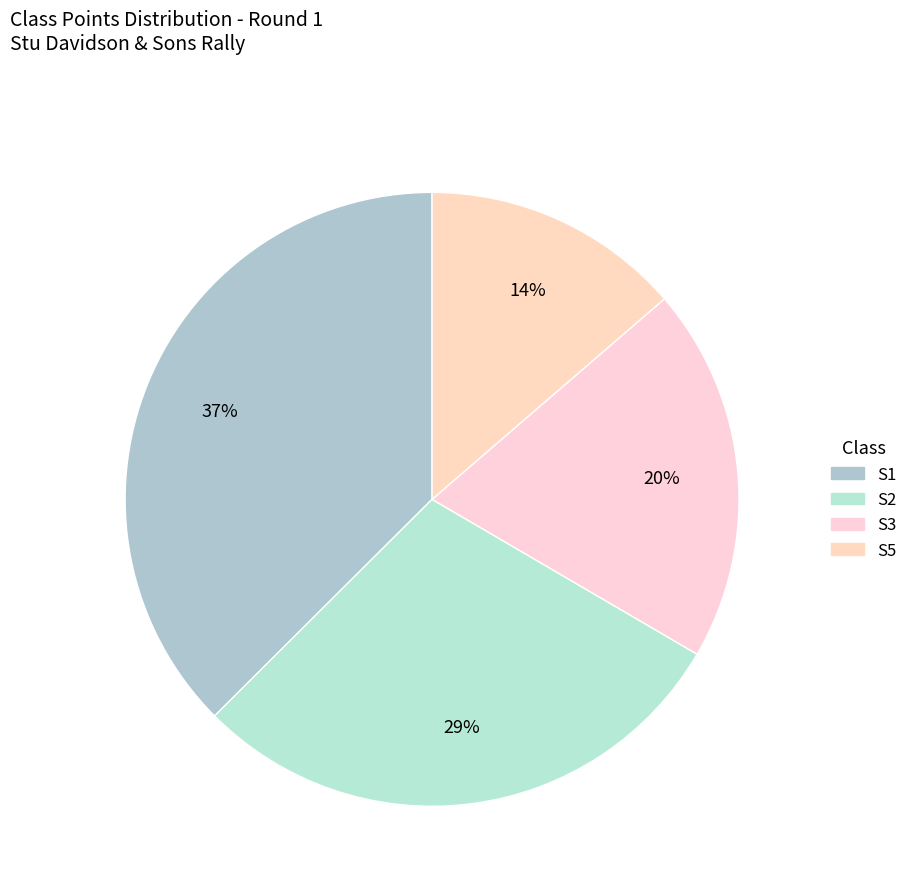

How many slices are in this pie chart?

4